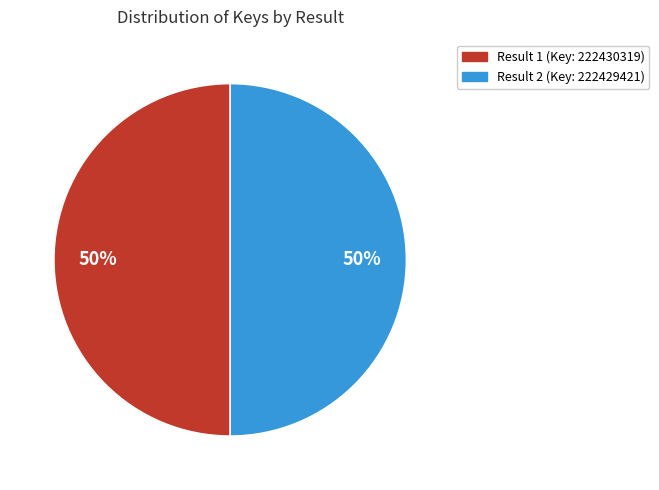

What percentage is the Result 2 (Key: 222429421) slice, to the nearest percent?

50%